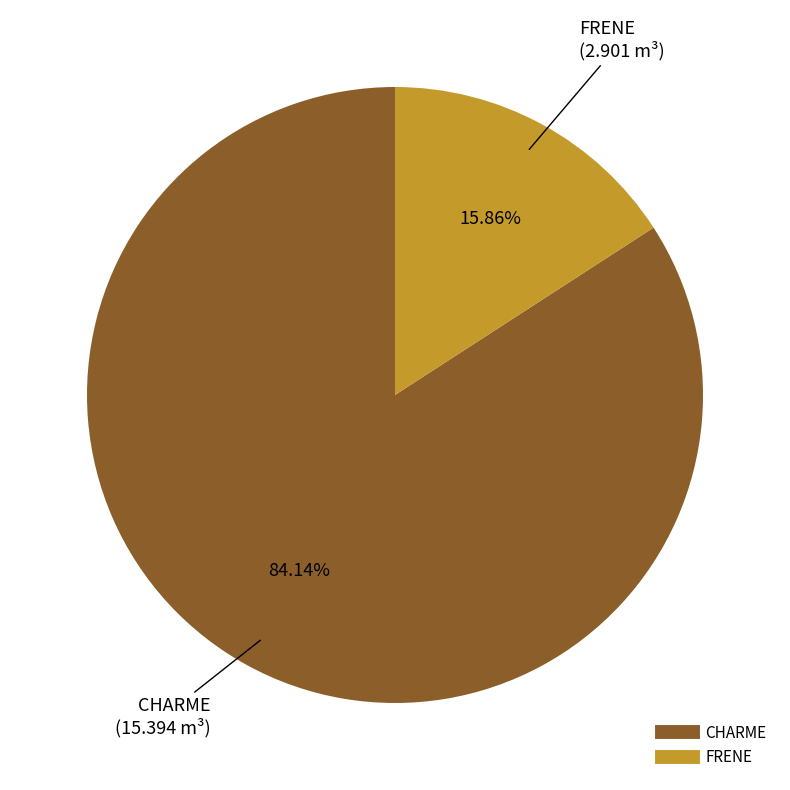

Does any single category account for the majority?

Yes